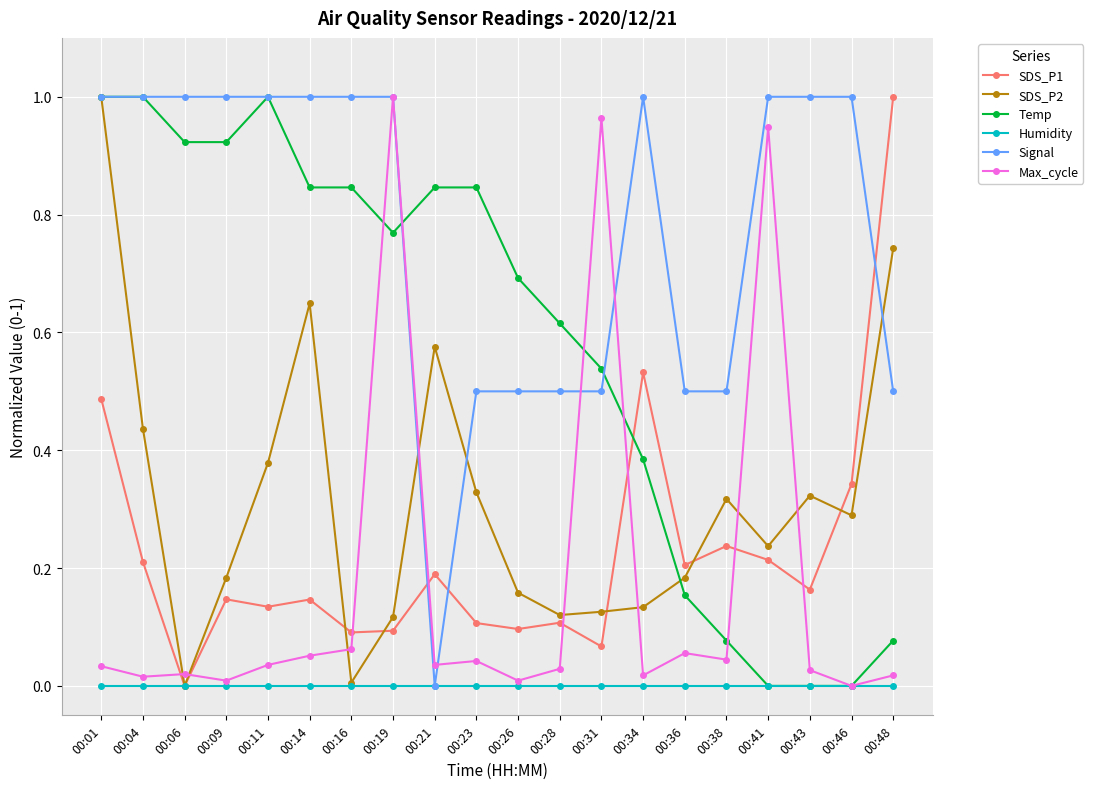

What is the total value across all series at 00:11?

2.5